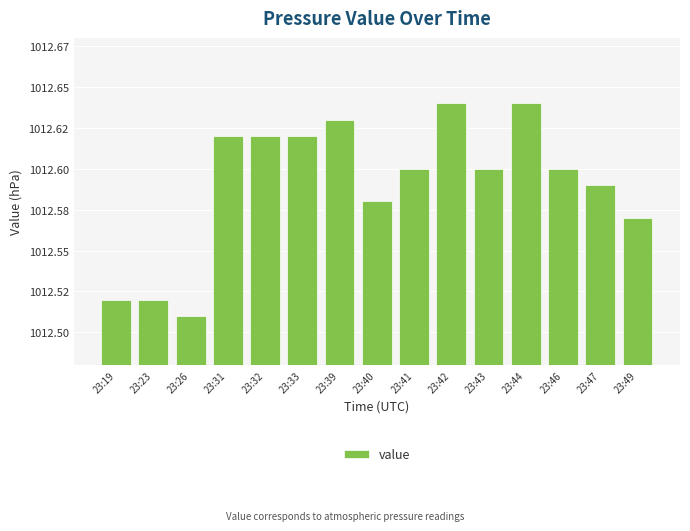

Does the chart contain any negative values?

No